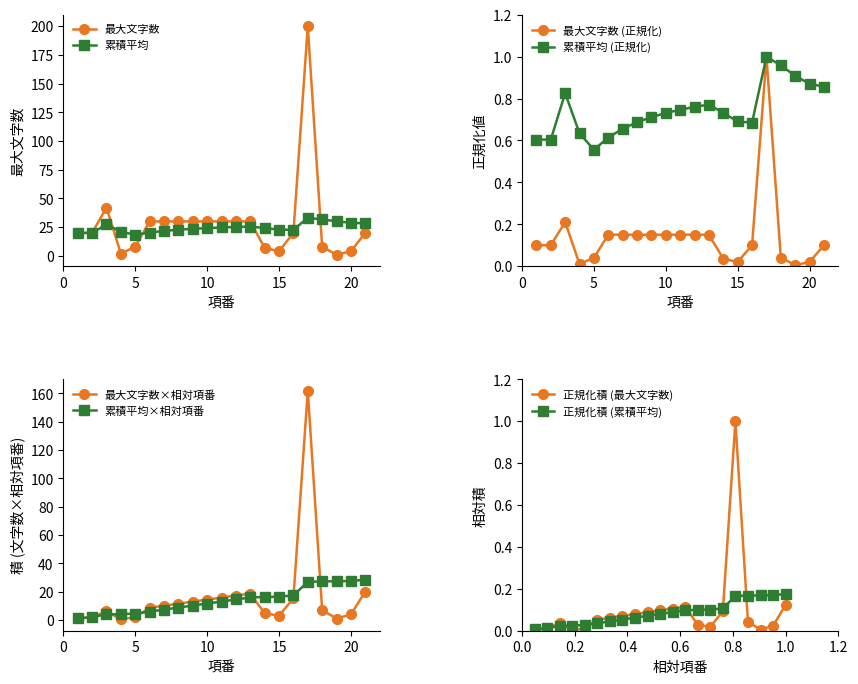

Reading right to left, extract all data points from this chart.

21=0.1	20=0.0	19=0.0	18=0.0	17=1.0	16=0.1	15=0.0	14=0.0	13=0.1	12=0.1	11=0.1	10=0.1	9=0.1	8=0.1	7=0.1	6=0.1	5=0.0	4=0.0	3=0.2	2=0.1	1=0.1